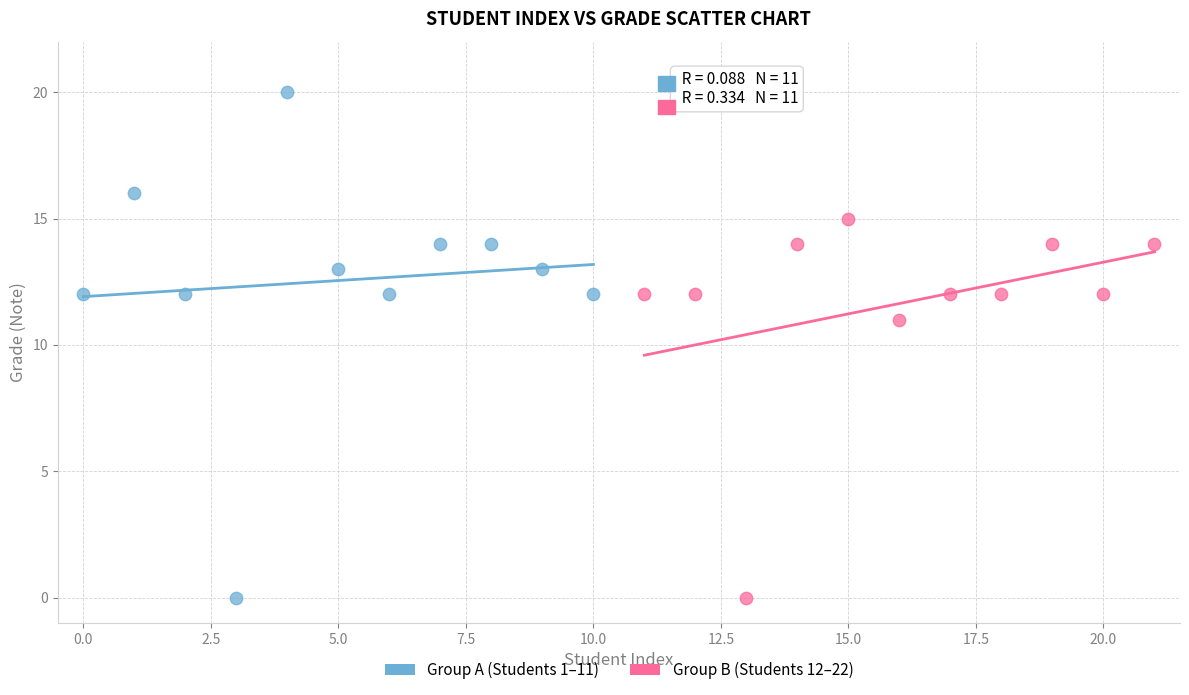

Which series reaches the maximum Y coordinate?

Group A (Students 1–11)